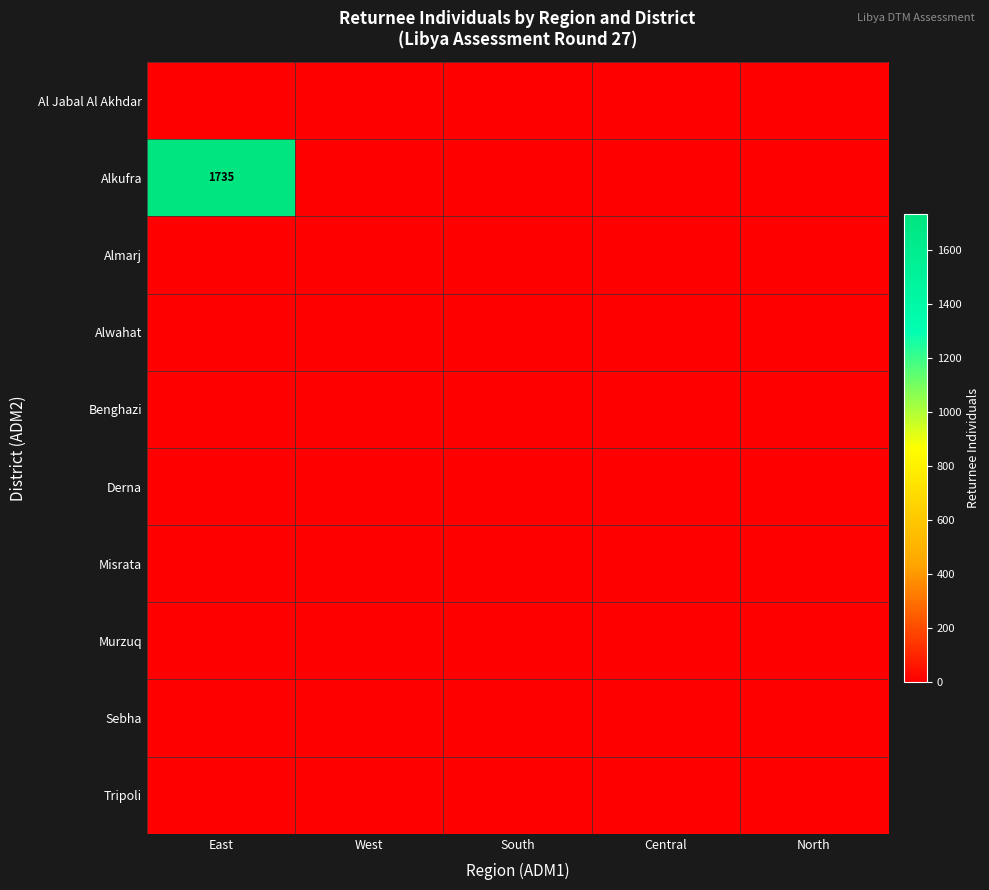

The value of Alkufra at South is 0. True or false?

True